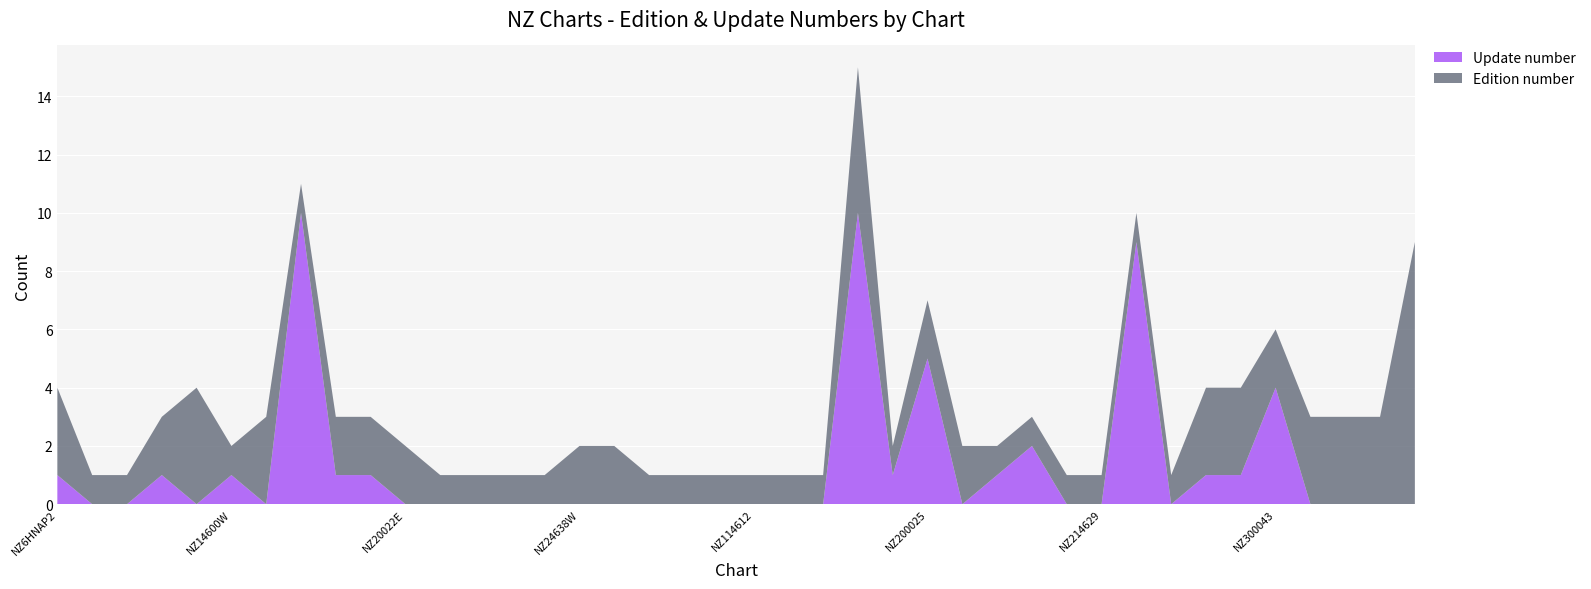

Reading left to right, what are all the values shown in this chart?

Update number: NZ6HNAP2=1	NZ11490E=0	NZ11490W=0	NZ14065E=1	NZ14065W=0	NZ14600W=1	NZ14600E=0	NZ14605W=10	NZ14605E=1	NZ20022W=1	NZ20022E=0	NZ20027E=0	NZ20027W=0	NZ20031W=0	NZ20031E=0	NZ24638W=0	NZ24638E=0	NZ41493E=0	NZ41493W=0	NZ114606=0	NZ114612=0	NZ114613=0	NZ200021=0	NZ200023=10	NZ200024=1	NZ200025=5	NZ200026=0	NZ200028=1	NZ200029=2	NZ214628=0	NZ214629=0	NZ214631=9	NZ214909=0	NZ300041=1	NZ300042=1	NZ300043=4	NZ300045=0	NZ300046=0	NZ300051=0	NZ300053=0
Edition number: NZ6HNAP2=3	NZ11490E=1	NZ11490W=1	NZ14065E=2	NZ14065W=4	NZ14600W=1	NZ14600E=3	NZ14605W=1	NZ14605E=2	NZ20022W=2	NZ20022E=2	NZ20027E=1	NZ20027W=1	NZ20031W=1	NZ20031E=1	NZ24638W=2	NZ24638E=2	NZ41493E=1	NZ41493W=1	NZ114606=1	NZ114612=1	NZ114613=1	NZ200021=1	NZ200023=5	NZ200024=1	NZ200025=2	NZ200026=2	NZ200028=1	NZ200029=1	NZ214628=1	NZ214629=1	NZ214631=1	NZ214909=1	NZ300041=3	NZ300042=3	NZ300043=2	NZ300045=3	NZ300046=3	NZ300051=3	NZ300053=9